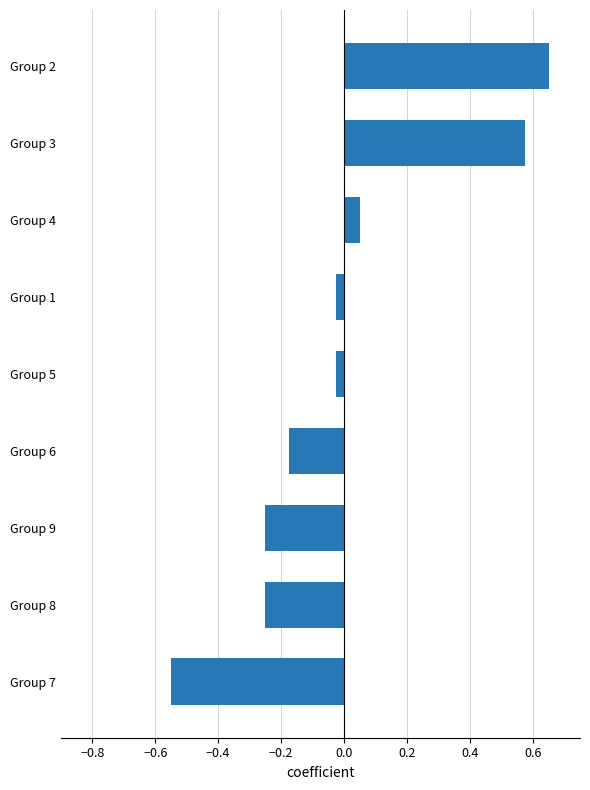

Is it true that the value at Group 4 is 0.0?

False